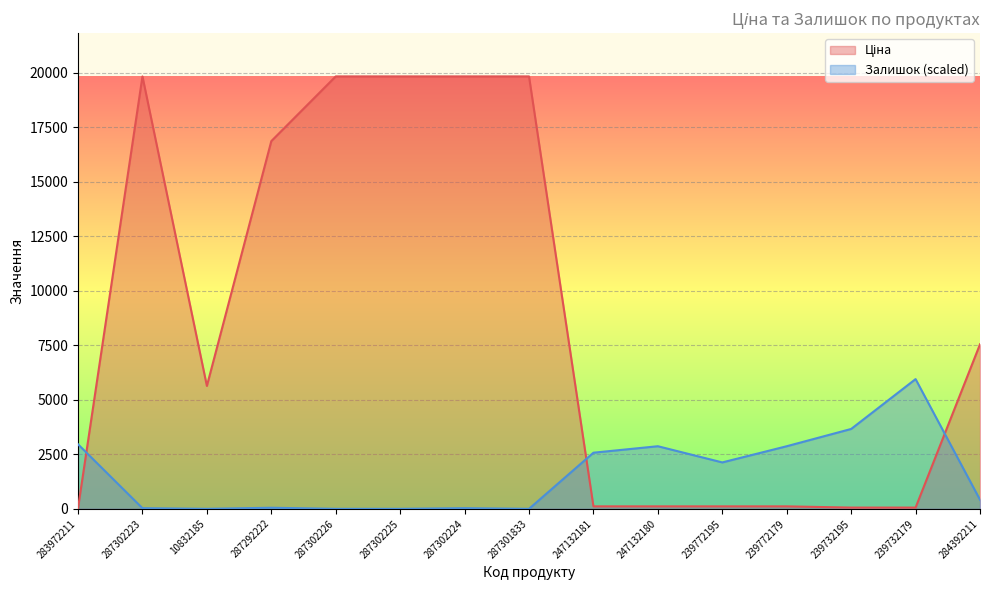

Where is the first local maximum for Залишок?

287292222